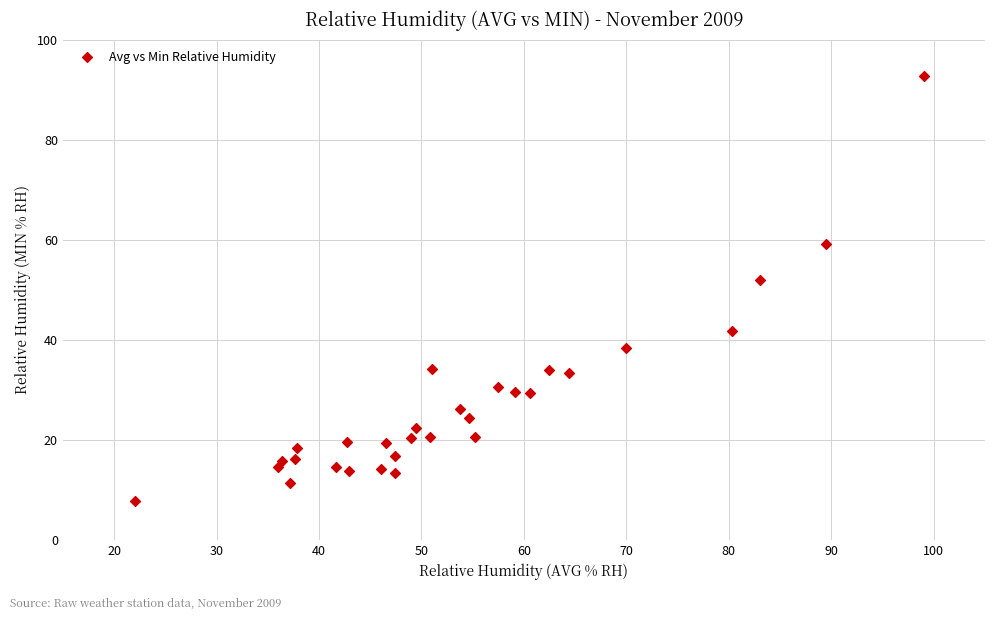

What Y value in the scatter plot is closest to 50?

51.9